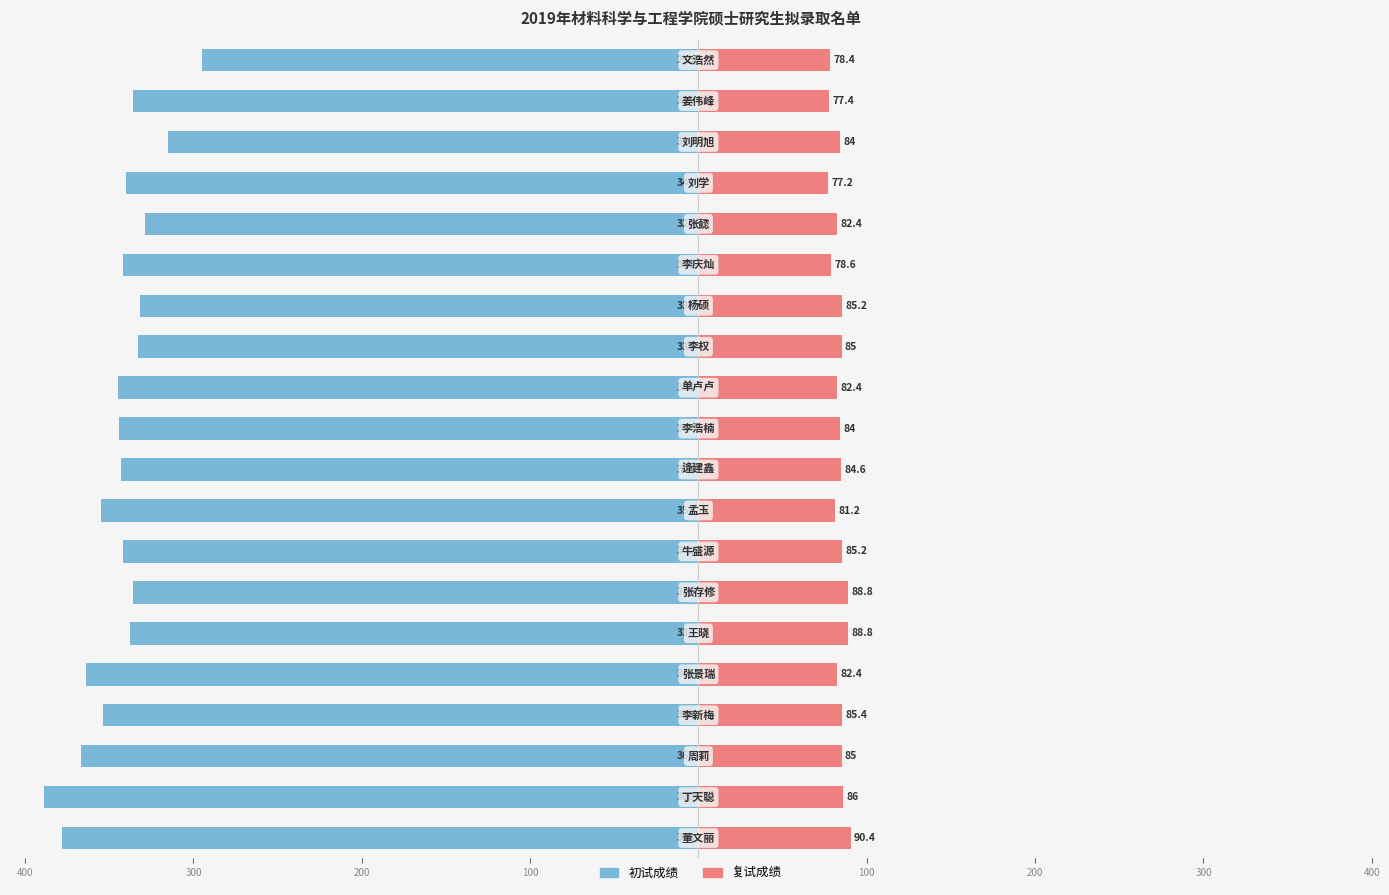

What is the minimum value shown in the chart?

-389.0